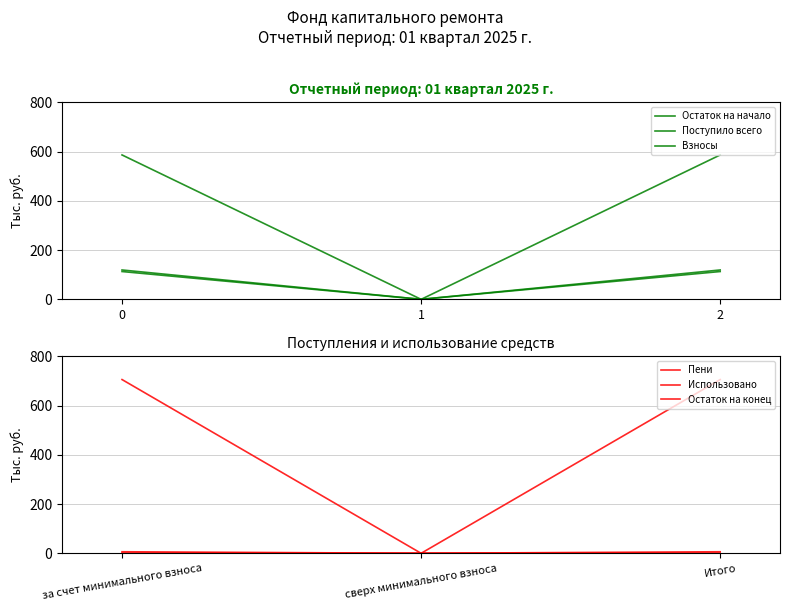

Which series has the widest spread of values?

Остаток на конец